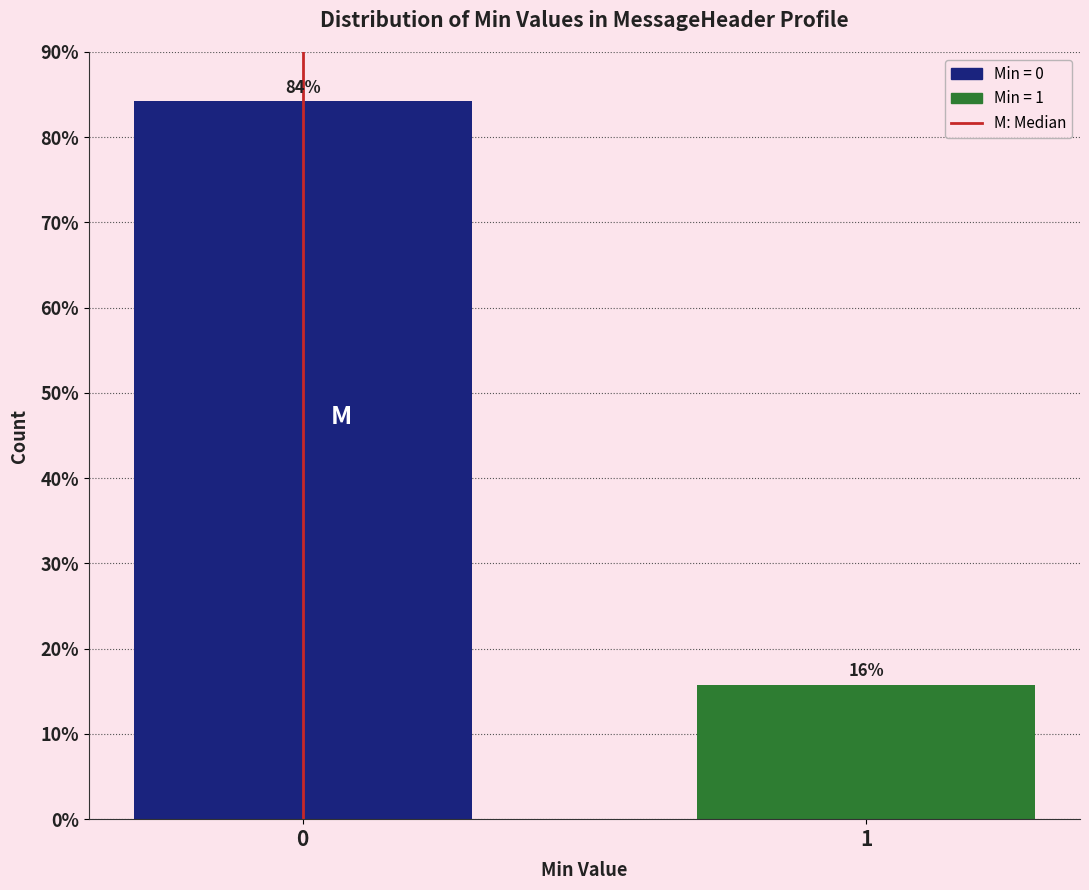

What is the approximate value at 1?

15.8